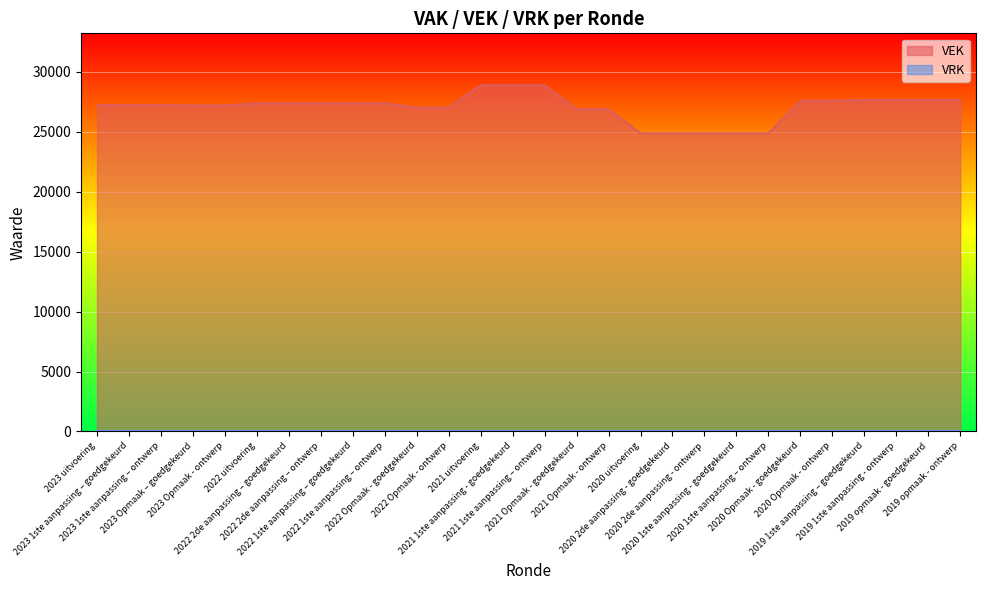

True or false: VRK and VEK cross at least once.

False